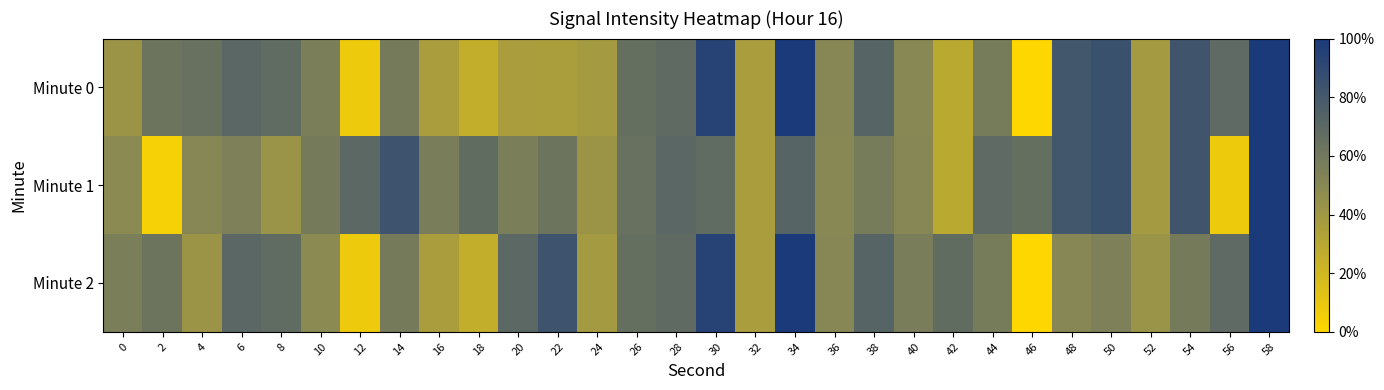

Reading left to right, what are all the values shown in this chart?

Minute 0: 0=-132.4	2=-131.4	4=-131.3	6=-131.0	8=-131.1	10=-131.7	12=-134.1	14=-131.6	16=-132.7	18=-133.2	20=-132.7	22=-132.8	24=-132.6	26=-131.3	28=-131.1	30=-129.9	32=-132.7	34=-129.5	36=-132.0	38=-130.9	40=-132.0	42=-133.1	44=-131.6	46=-134.5	48=-130.5	50=-130.3	52=-132.6	54=-130.4	56=-131.1	58=-129.6
Minute 1: 0=-132.1	2=-134.3	4=-132.0	6=-131.8	8=-132.4	10=-131.6	12=-131.0	14=-130.3	16=-131.7	18=-131.2	20=-131.7	22=-131.4	24=-132.4	26=-131.3	28=-131.0	30=-131.1	32=-132.7	34=-130.9	36=-132.0	38=-131.6	40=-132.0	42=-133.1	44=-131.1	46=-131.3	48=-130.5	50=-130.3	52=-132.6	54=-130.4	56=-134.1	58=-129.6
Minute 2: 0=-131.7	2=-131.4	4=-132.4	6=-131.0	8=-131.1	10=-132.1	12=-134.1	14=-131.6	16=-132.7	18=-133.2	20=-131.0	22=-130.3	24=-132.6	26=-131.3	28=-131.1	30=-129.9	32=-132.7	34=-129.5	36=-132.0	38=-130.9	40=-131.7	42=-131.2	44=-131.6	46=-134.5	48=-132.0	50=-131.8	52=-132.4	54=-131.6	56=-131.1	58=-129.6